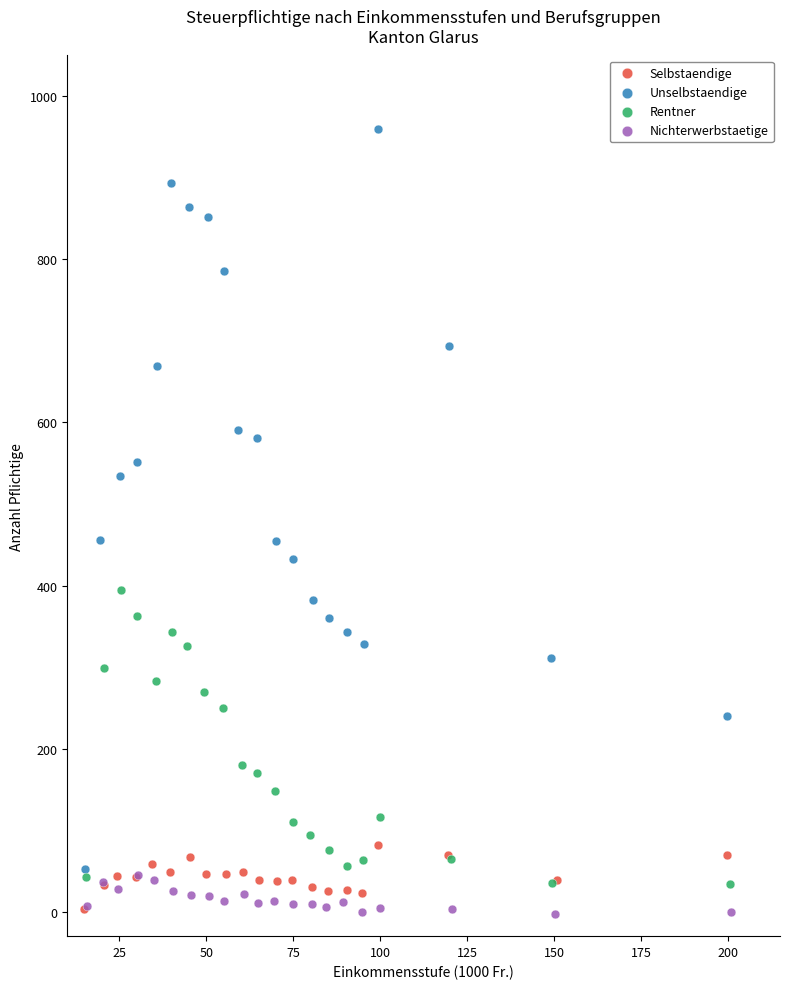

Which series has the largest Y range (max minus min)?

Unselbstaendige